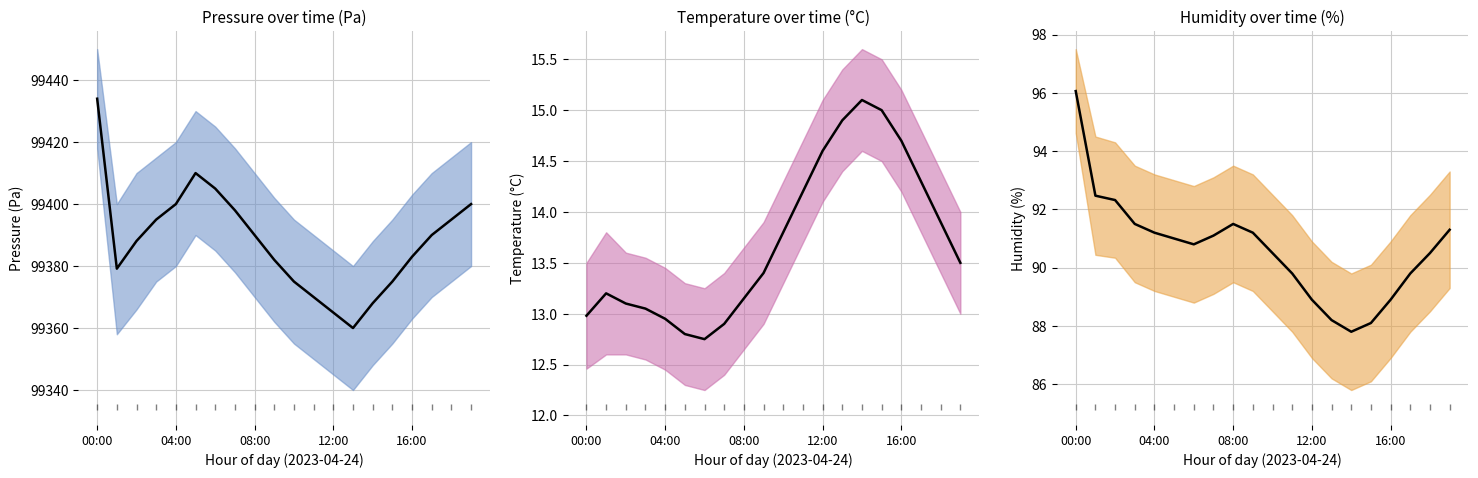

At which category is the sum across all series the highest?

00:00